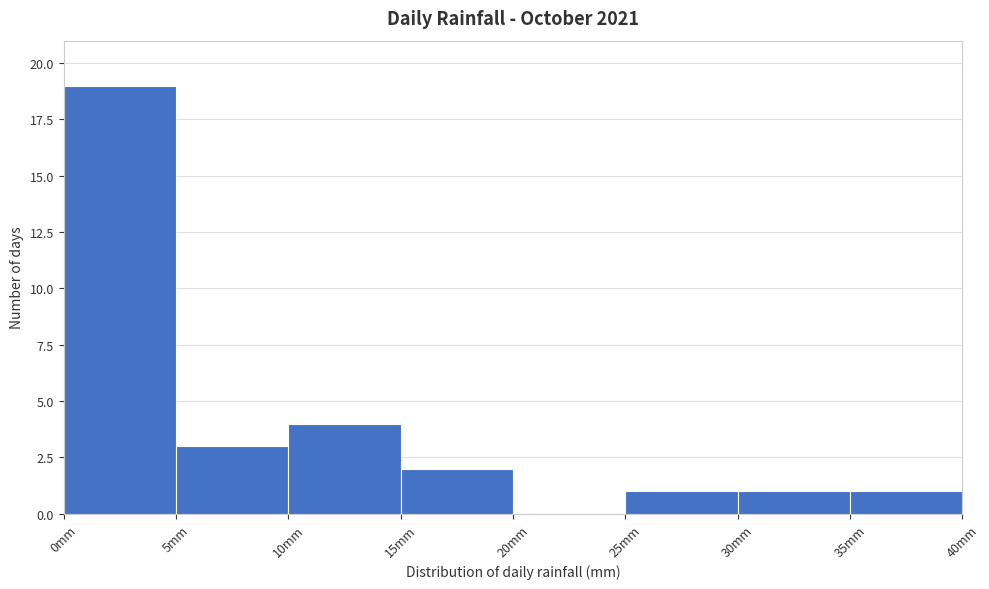

How tall is the bar that spans 25 to 30 on the x-axis? The values are not printed on the chart, so give them approximately, as read against the axis.

1